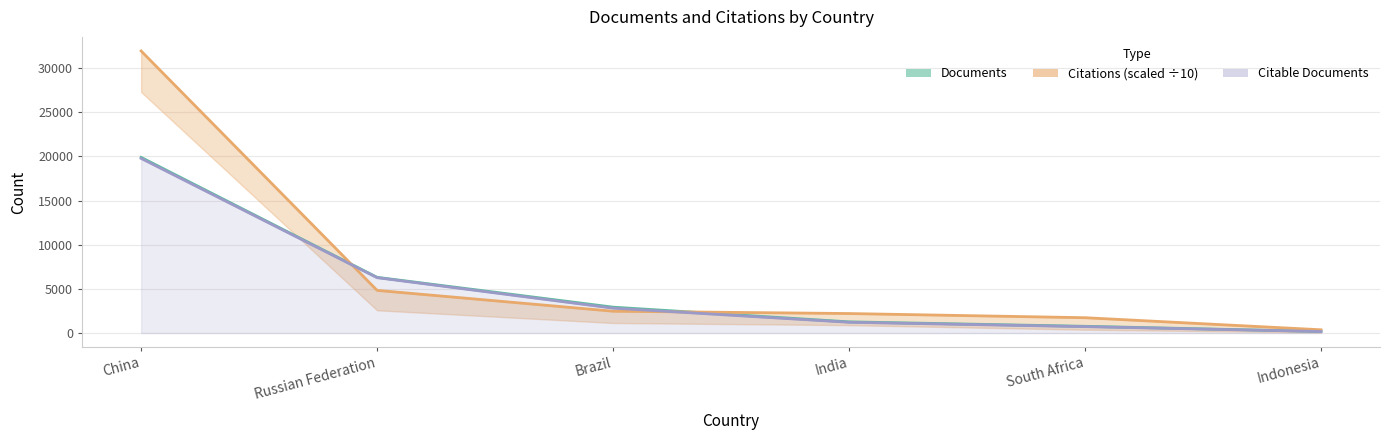

Which category has the highest value in the Citable documents series?

China